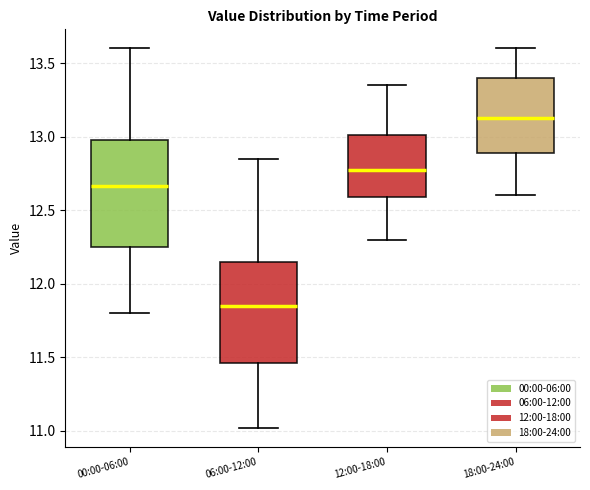

Where is the upper edge of the box for 00:00-06:00 on the y-axis? The values are not printed on the chart, so give them approximately, as read against the axis.

13.00